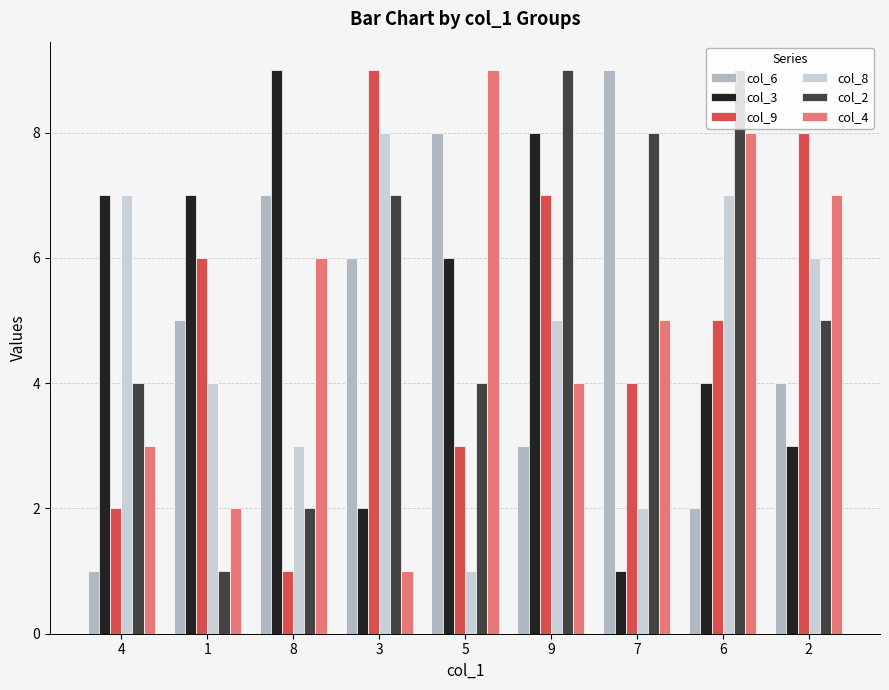

What is the label of the 5th bar from the left?

5